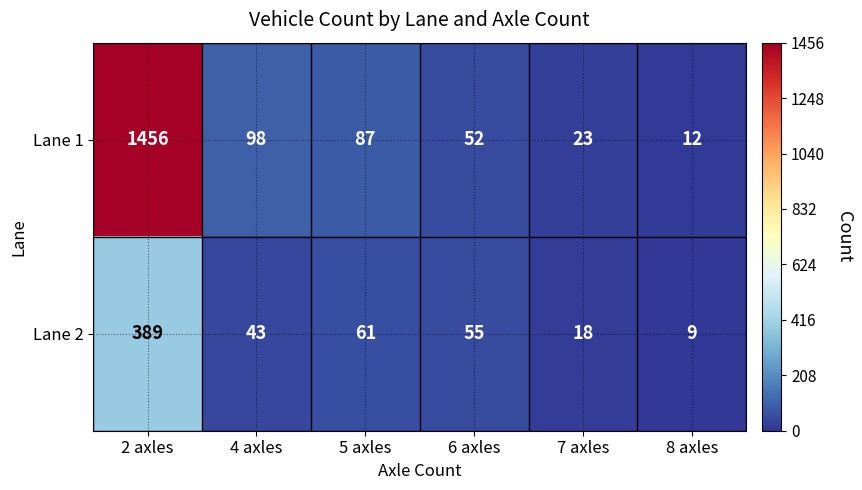

True or false: Lane 1 has a value of 119 at 5 axles.

False